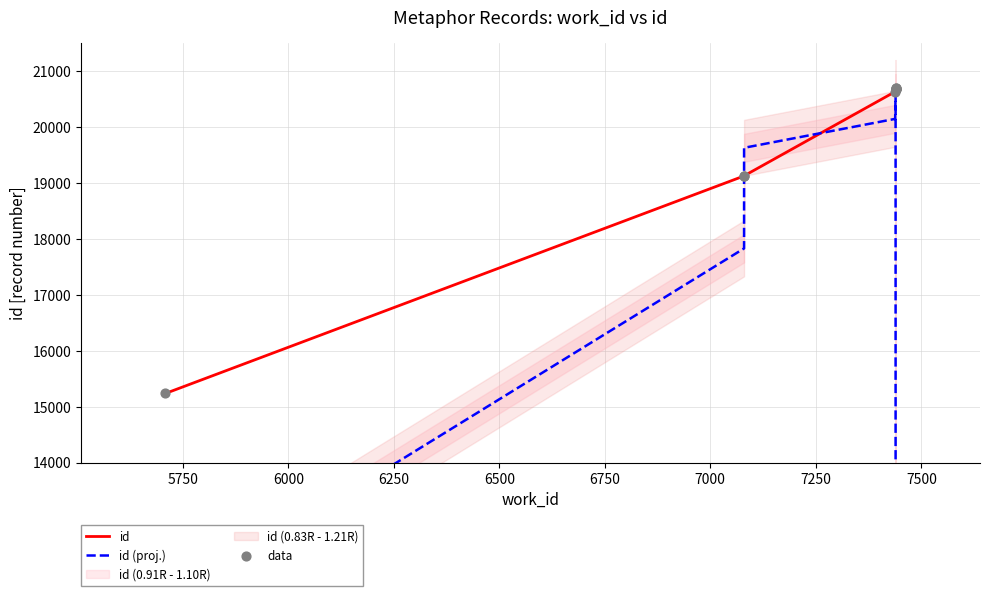

Which series contains the lowest Y value?

id (proj.)